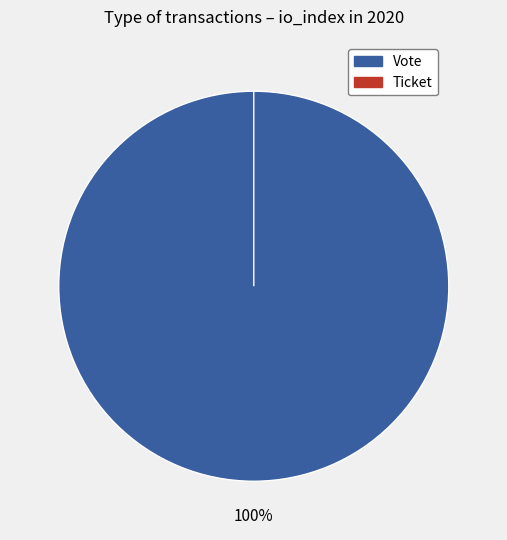

What is the total percentage of Vote and Ticket?

100.0%